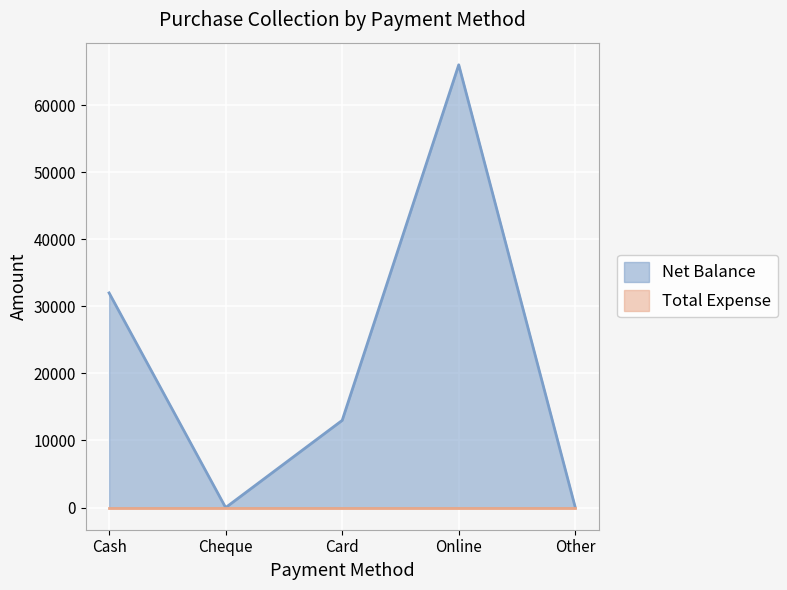

List the labels in order of value, smallest first.

Cheque, Other, Card, Cash, Online